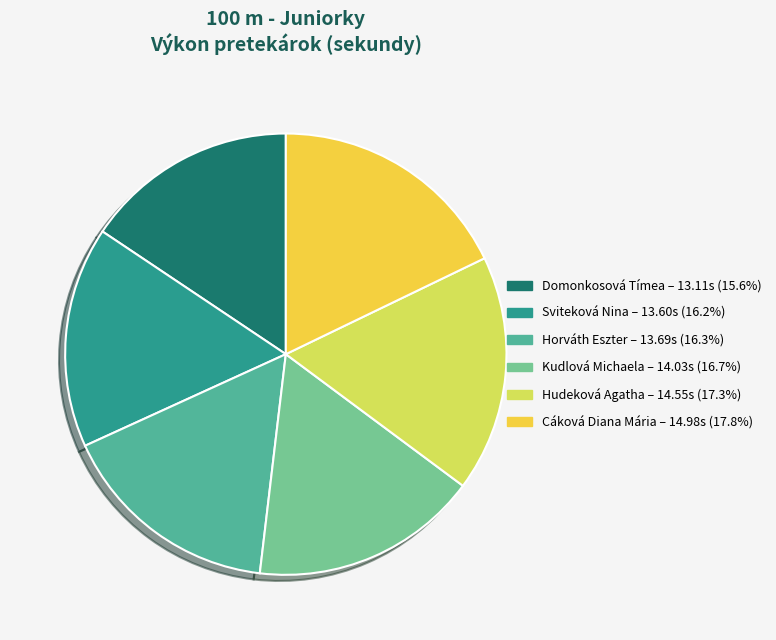

What is the ratio of the value at Domonkosová Tímea to the value at Horváth Eszter?

1.0